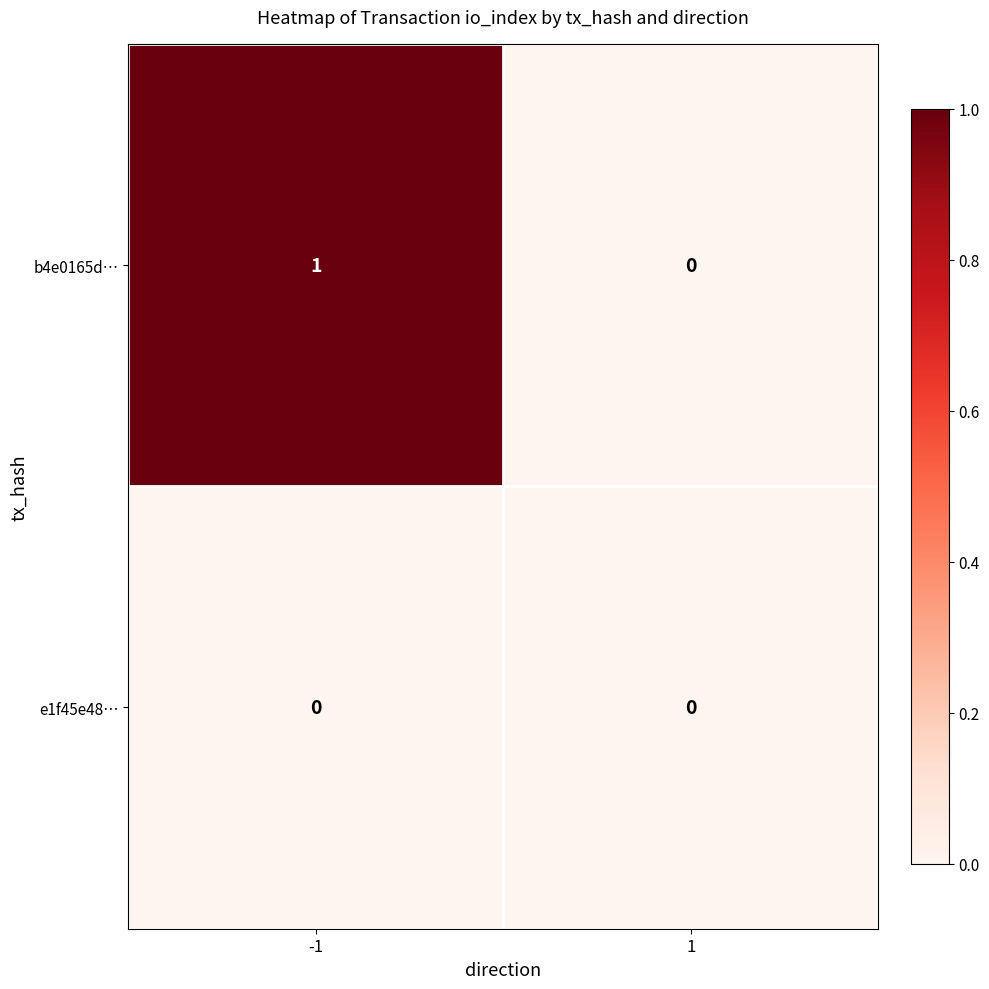

Which series has the largest total across all categories?

b4e0165d…